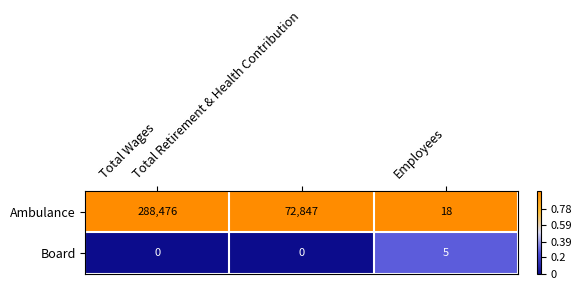

List the series in order of their overall mean, lowest first.

Board, Ambulance